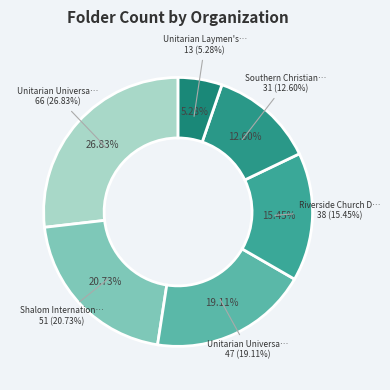

Rank the categories by value from highest to lowest.

Unitarian Universalist Association, Shalom International, Unitarian Universalist Service Committee, Riverside Church Disarmament Program, Southern Christian Leadership Conference, Unitarian Laymen's League